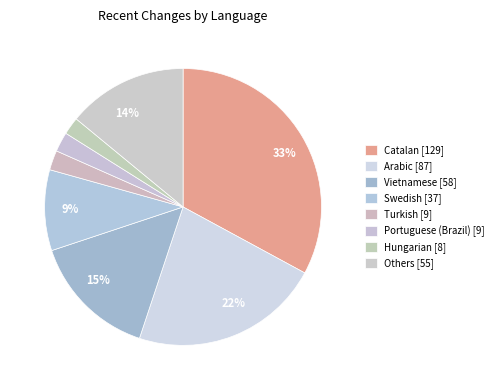

How many segments does this pie chart have?

8